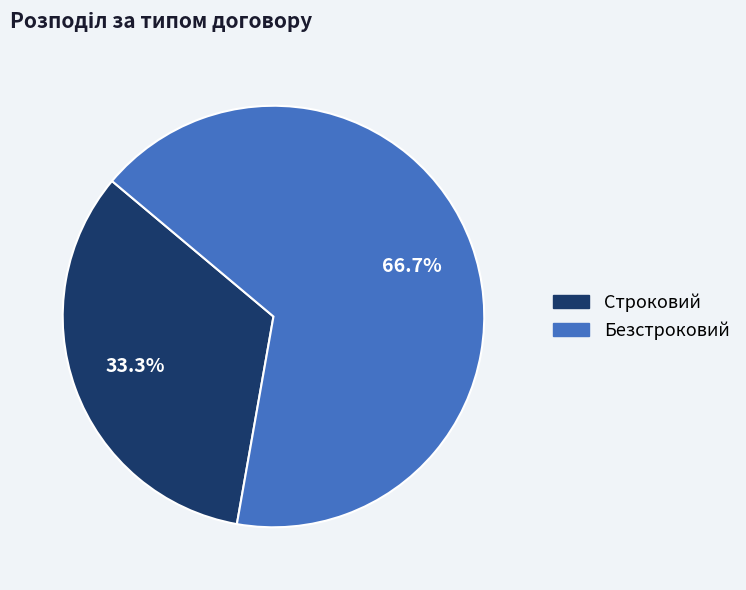

Does any single category account for the majority?

Yes